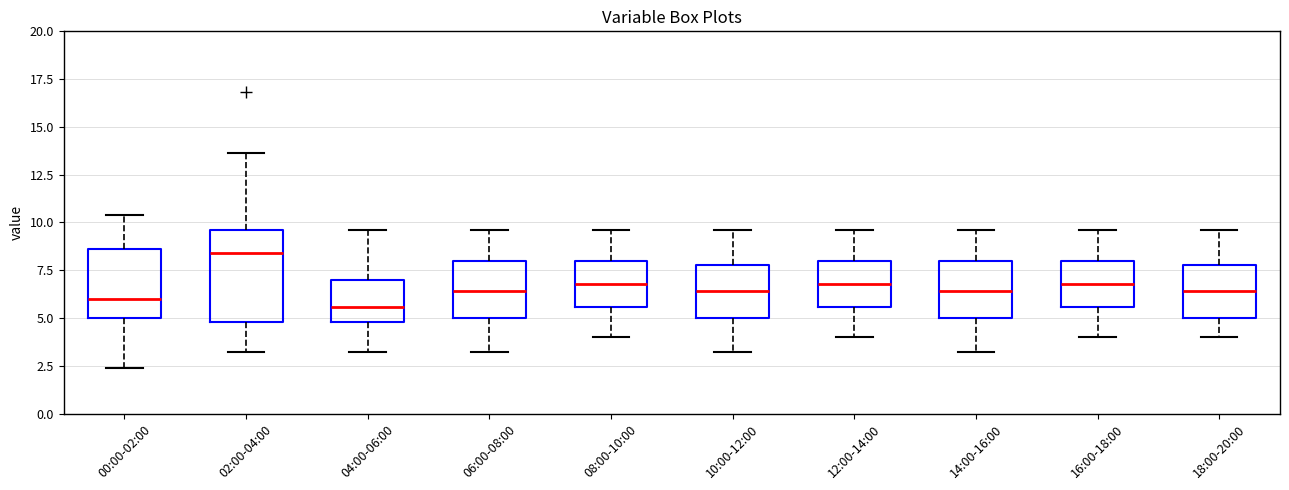

Reading left to right, read every box against the y-axis: the position of its median line, the range the box covers, and the ends of its whiskers. The values are not printed on the chart, so give them approximately, as read against the axis.

00:00-02:00: median 6.0, box 5.0 to 8.5, whiskers 2.5 to 10.5
02:00-04:00: median 8.5, box 5.0 to 9.5, whiskers 3.0 to 13.5
04:00-06:00: median 5.5, box 5.0 to 7.0, whiskers 3.0 to 9.5
06:00-08:00: median 6.5, box 5.0 to 8.0, whiskers 3.0 to 9.5
08:00-10:00: median 7.0, box 5.5 to 8.0, whiskers 4.0 to 9.5
10:00-12:00: median 6.5, box 5.0 to 8.0, whiskers 3.0 to 9.5
12:00-14:00: median 7.0, box 5.5 to 8.0, whiskers 4.0 to 9.5
14:00-16:00: median 6.5, box 5.0 to 8.0, whiskers 3.0 to 9.5
16:00-18:00: median 7.0, box 5.5 to 8.0, whiskers 4.0 to 9.5
18:00-20:00: median 6.5, box 5.0 to 8.0, whiskers 4.0 to 9.5